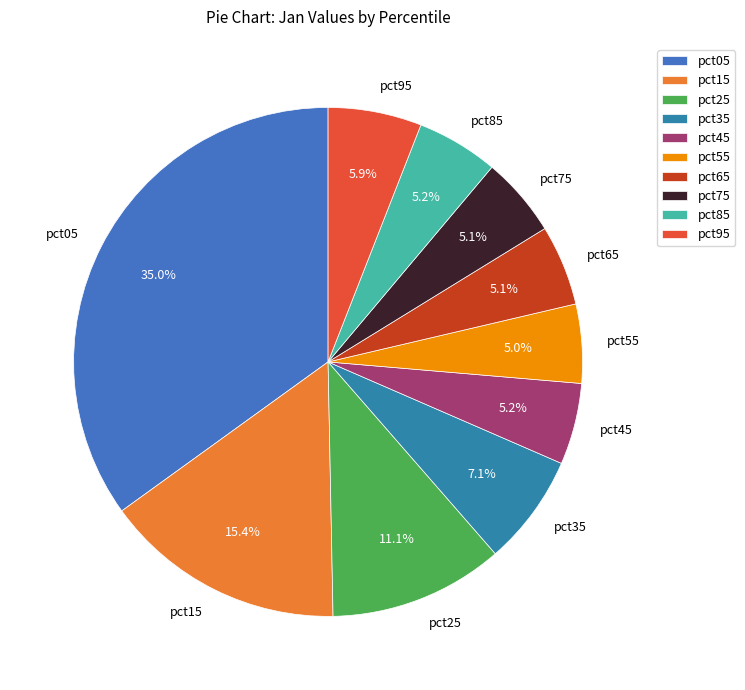

Is it true that pct05 is 44% of the pie?

False